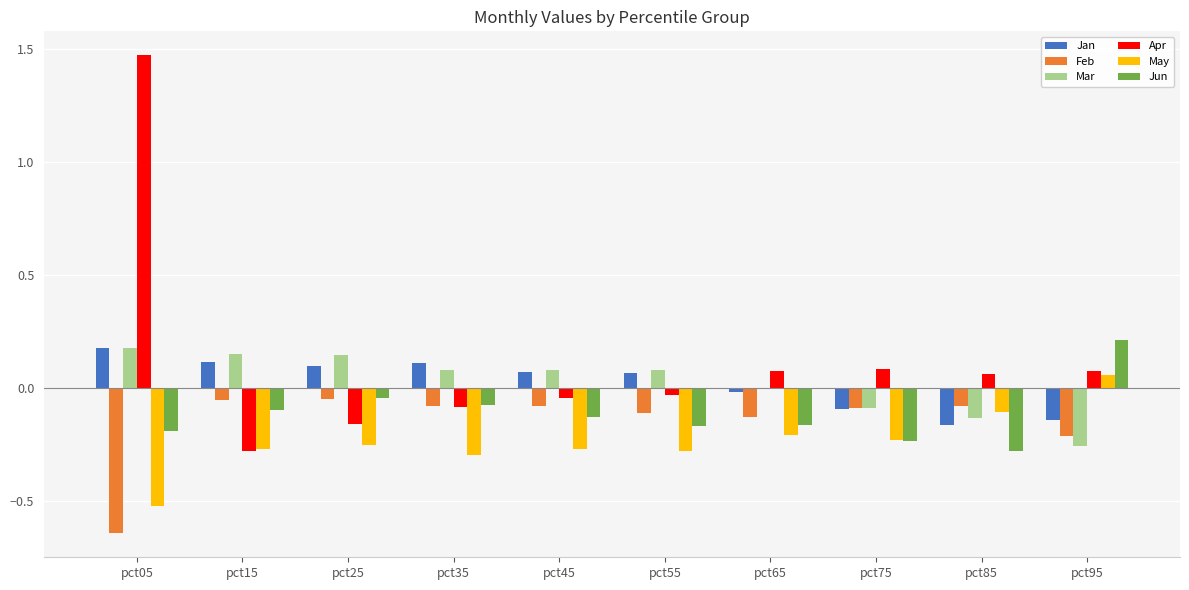

What is the total value across all series at pct85?

-0.7